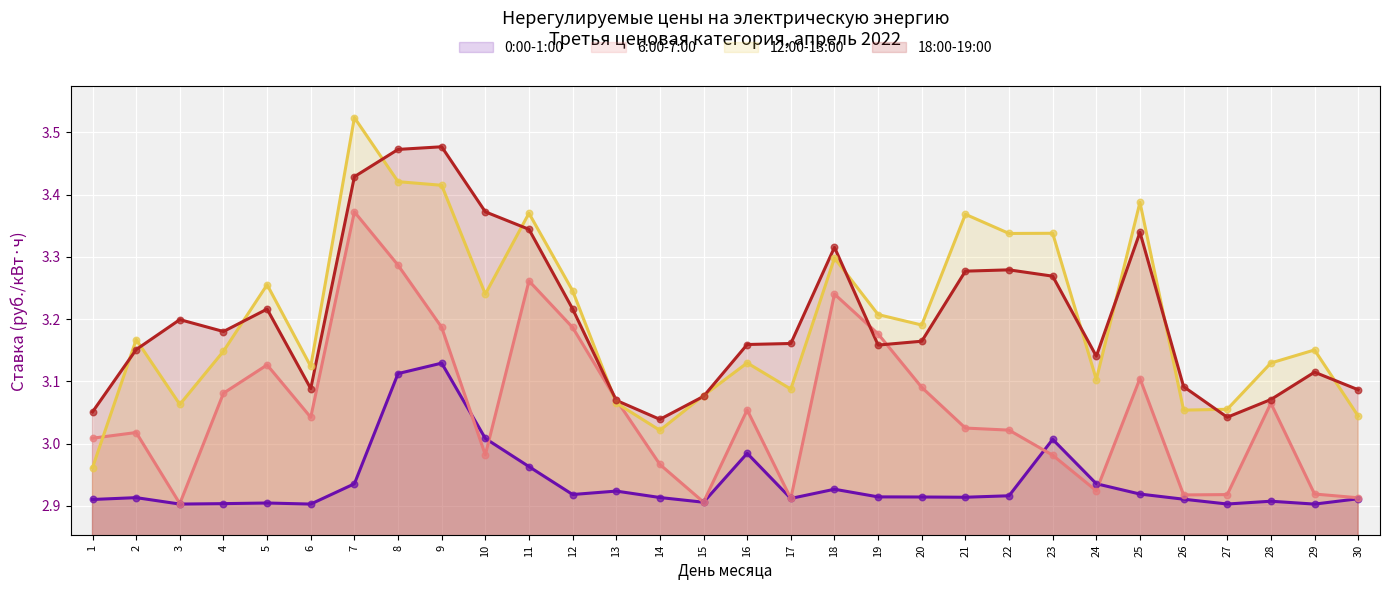

Which series contains the highest Y value?

12:00-13:00